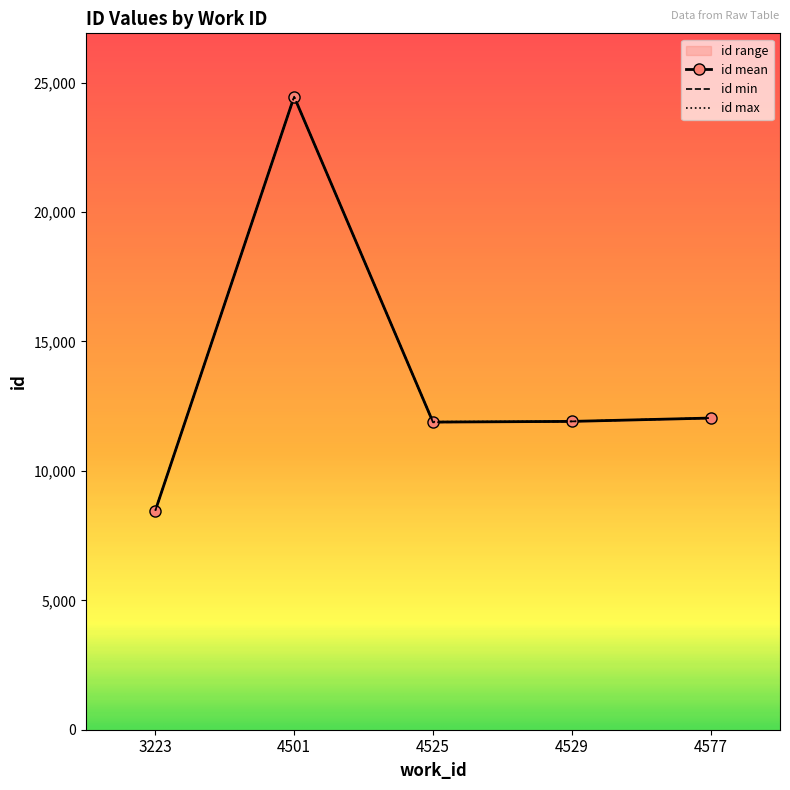

What is the minimum value shown in the chart?

8465